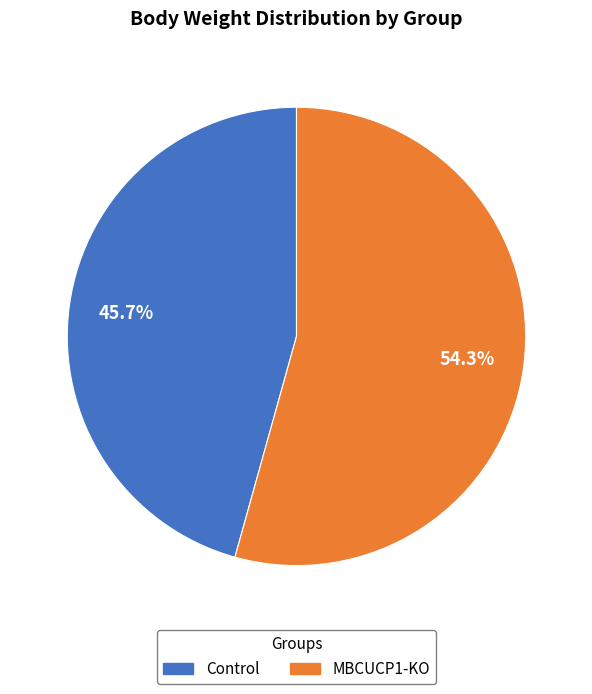

Is there any slice that represents more than half of the pie?

Yes